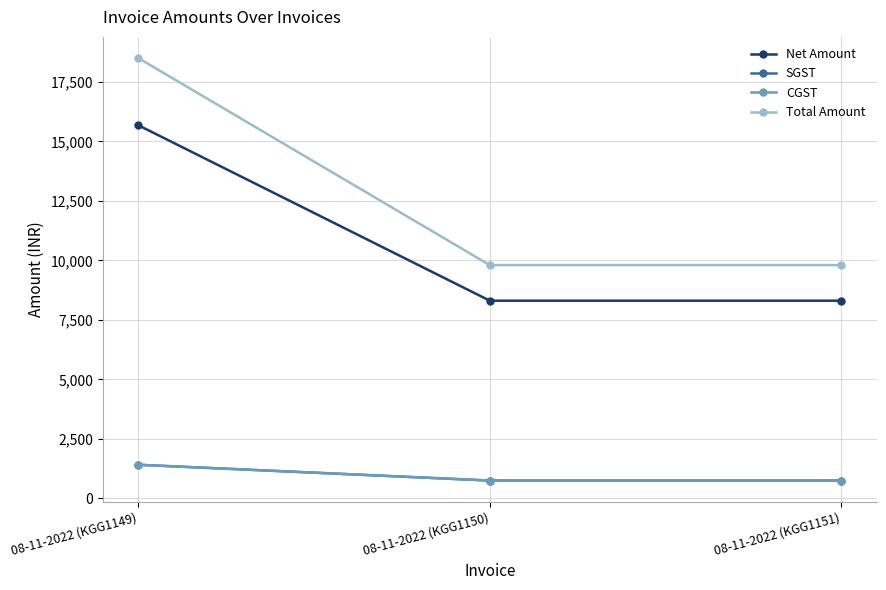

Reading right to left, extract all data points from this chart.

Net Amount: 08-11-2022 (KGG1151)=8304.2	08-11-2022 (KGG1150)=8304.2	08-11-2022 (KGG1149)=15678.0
SGST: 08-11-2022 (KGG1151)=747.4	08-11-2022 (KGG1150)=747.4	08-11-2022 (KGG1149)=1411.0
CGST: 08-11-2022 (KGG1151)=747.4	08-11-2022 (KGG1150)=747.4	08-11-2022 (KGG1149)=1411.0
Total Amount: 08-11-2022 (KGG1151)=9799.0	08-11-2022 (KGG1150)=9799.0	08-11-2022 (KGG1149)=18500.0